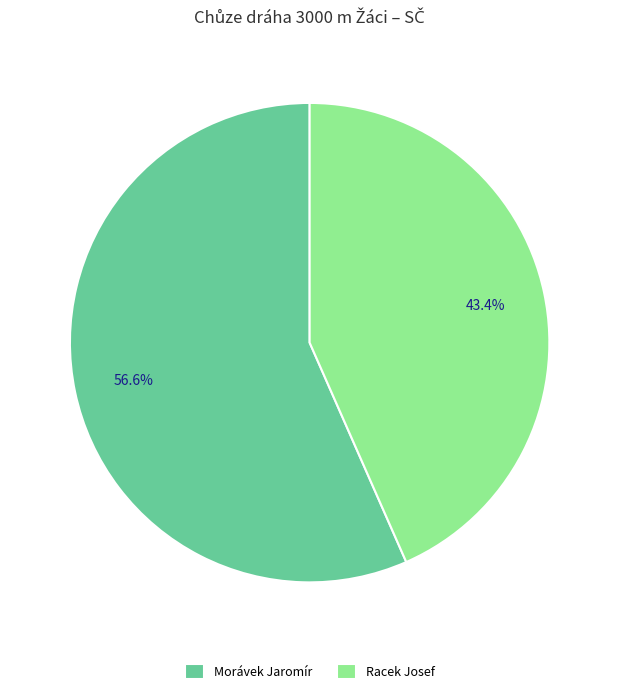

To the nearest percent, what is the average slice percentage?

50%